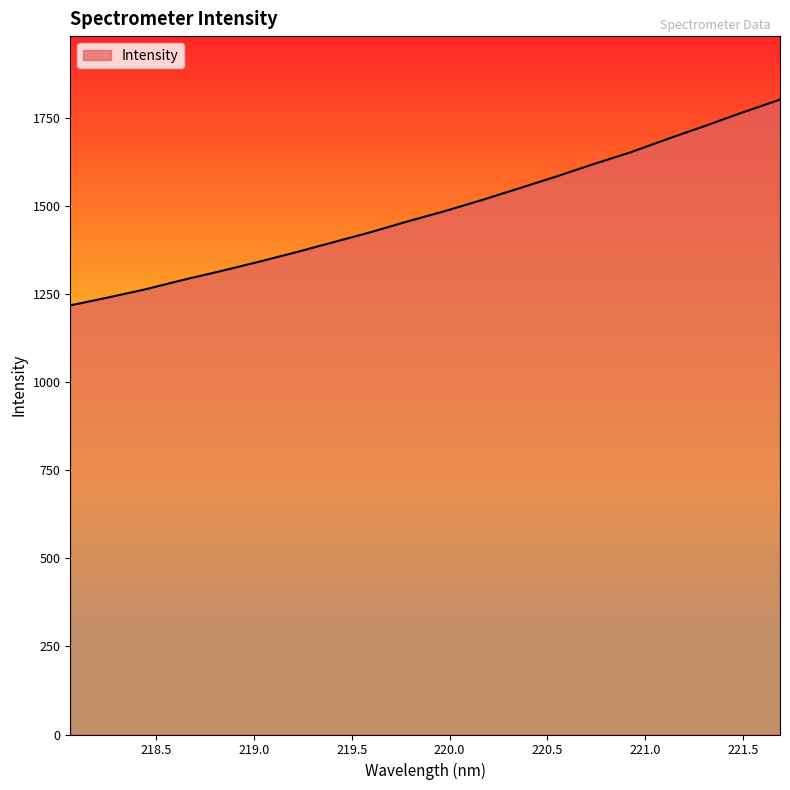

What is the smallest value displayed?

1218.8